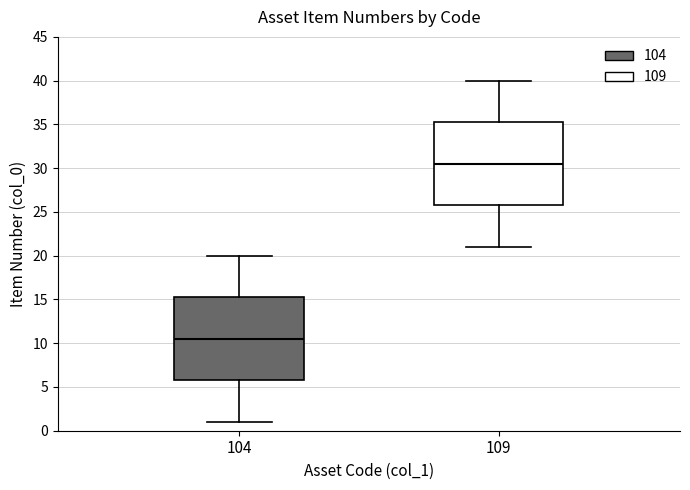

Where is the lower edge of the box at x = 109 on the y-axis? The values are not printed on the chart, so give them approximately, as read against the axis.

26.0